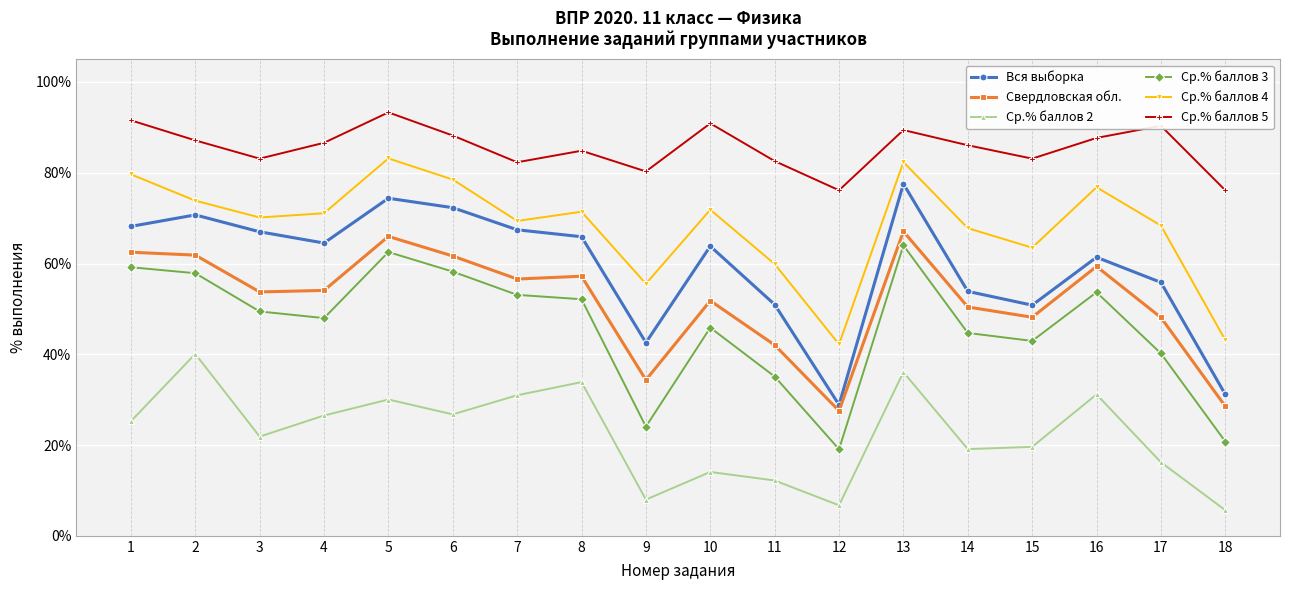

In Ср.% баллов 2, how many points are higher than both neighbors (excluding endpoints)?

6